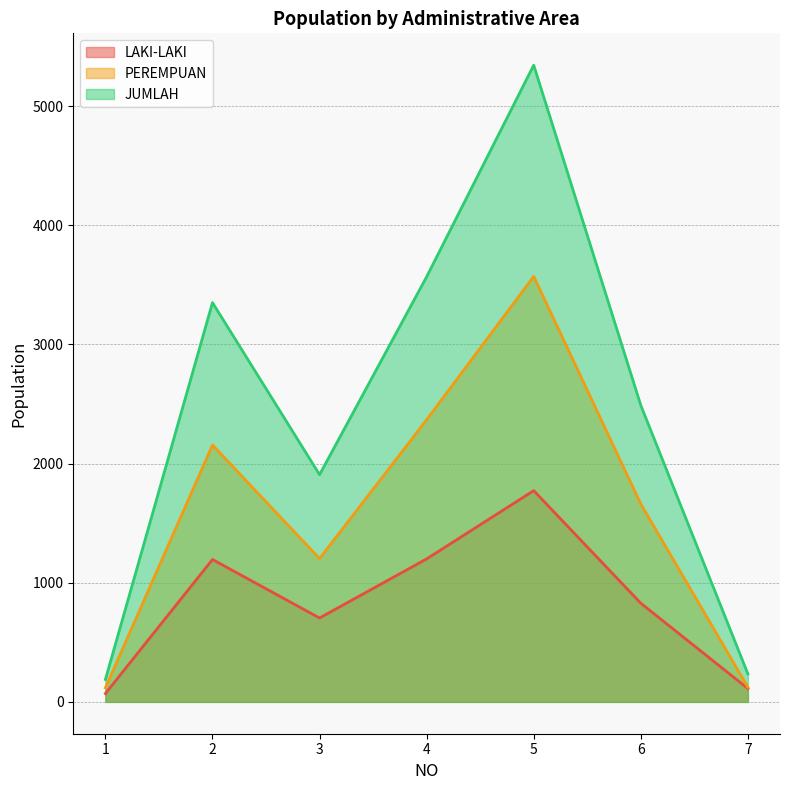

How many series are shown in this chart?

3